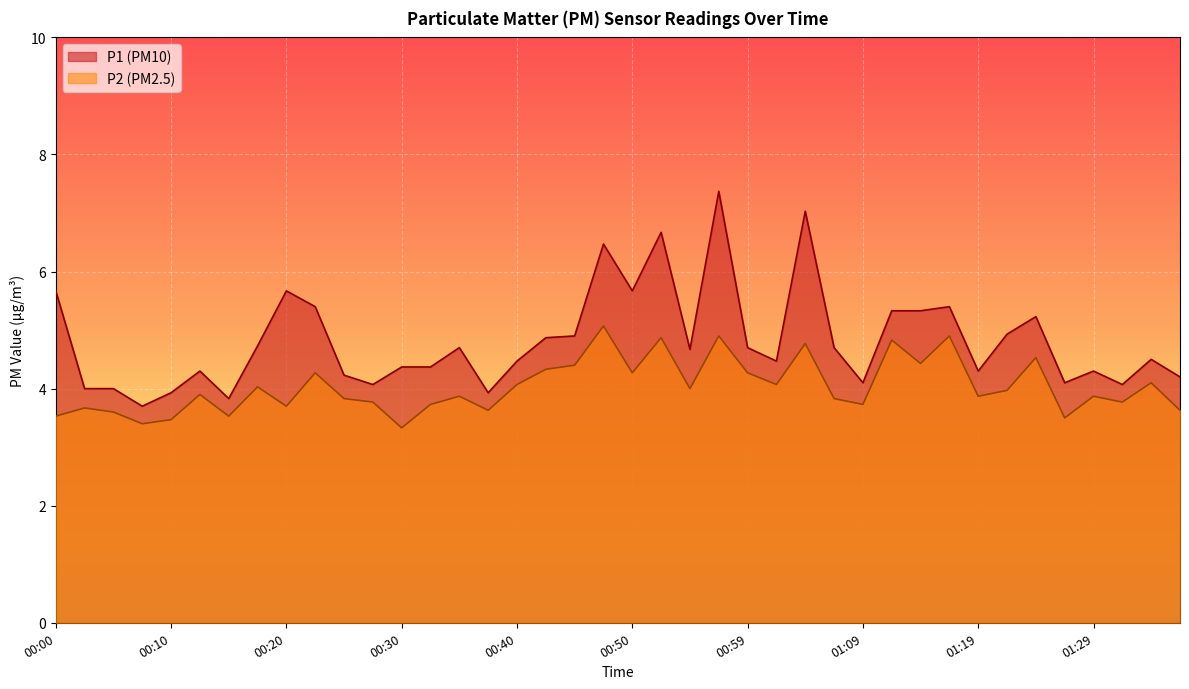

True or false: P1 and P2 cross at least once.

False